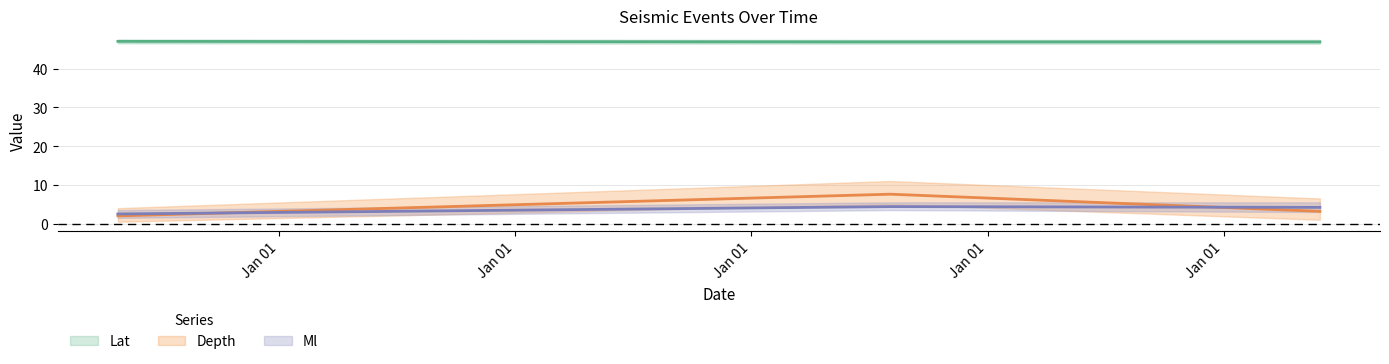

Does the chart have visible grid lines?

Yes